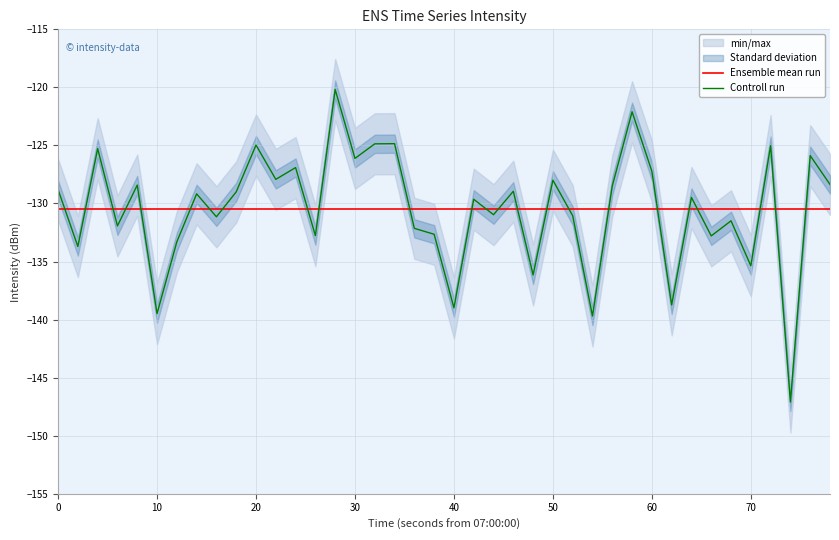

What is the highest value of the Ensemble mean run series?

-130.5